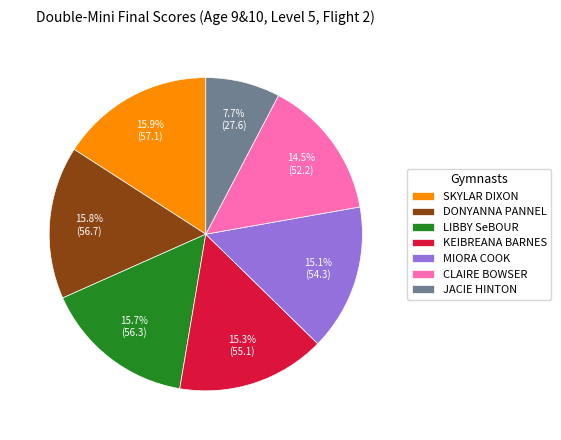

To the nearest percent, what is the difference between the largest and smallest slice percentages?

8%